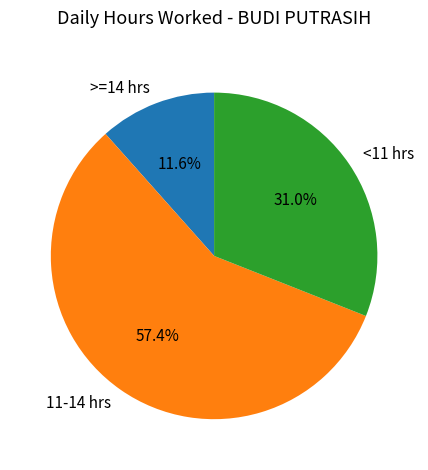

What is the largest slice in the pie chart?

11-14 hrs